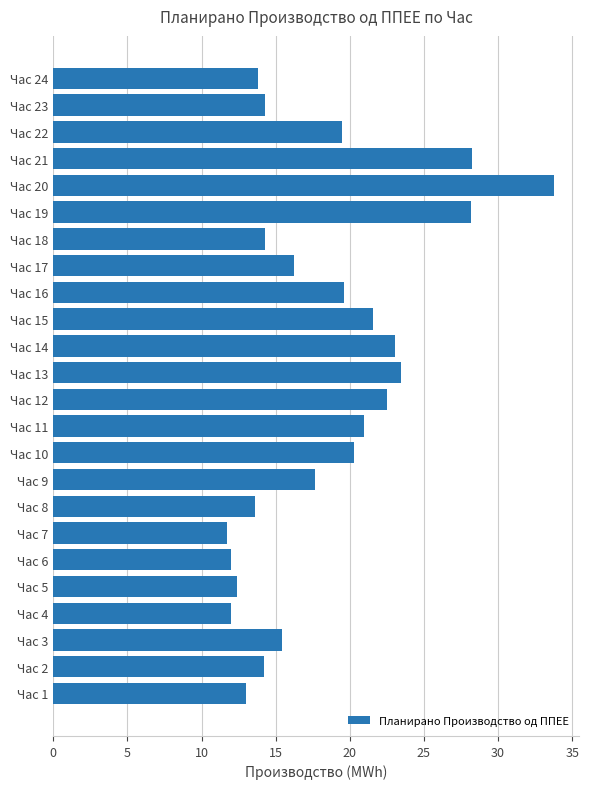

What is the maximum value shown in the chart?

33.7